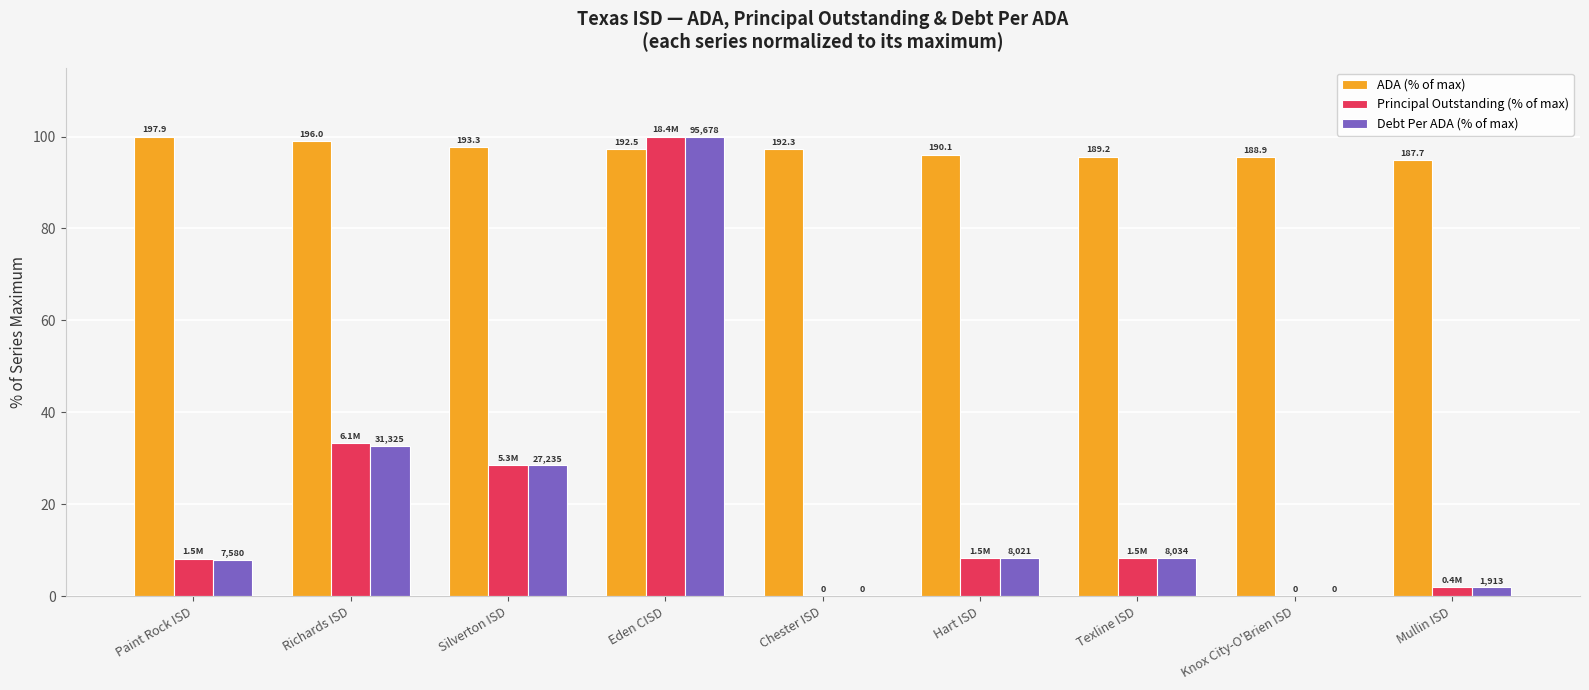

At which label does Principal Outstanding (% of max) first exceed 8?

Paint Rock ISD